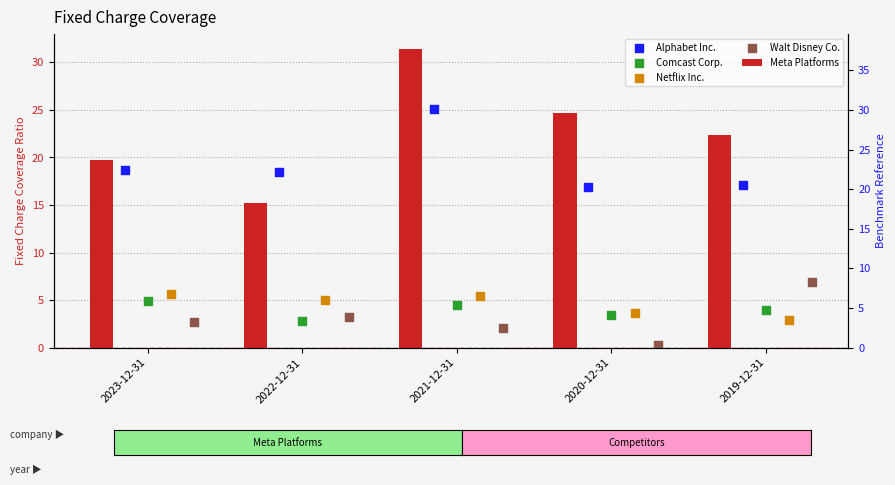

Which series contains the lowest Y value?

Walt Disney Co.